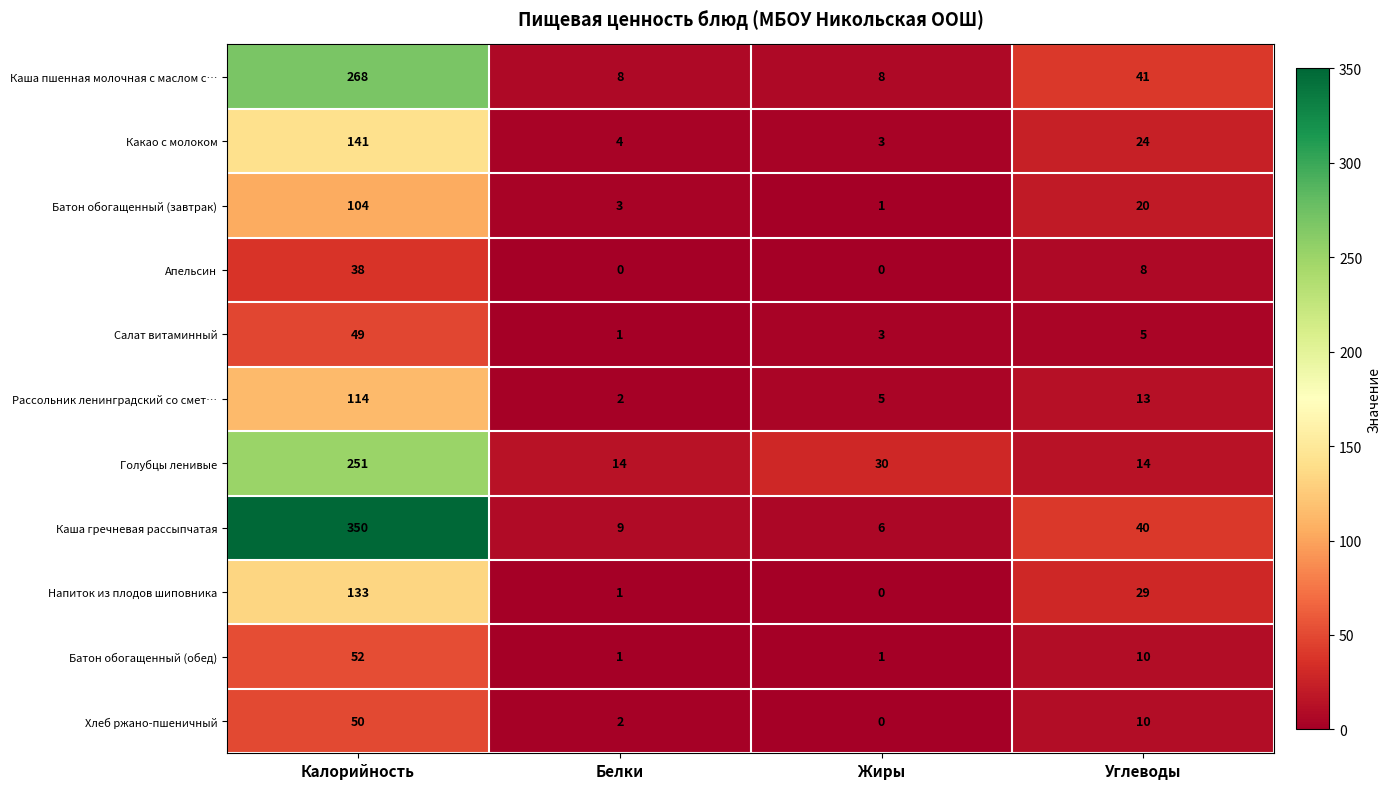

Which category has the highest value across all series?

Калорийность